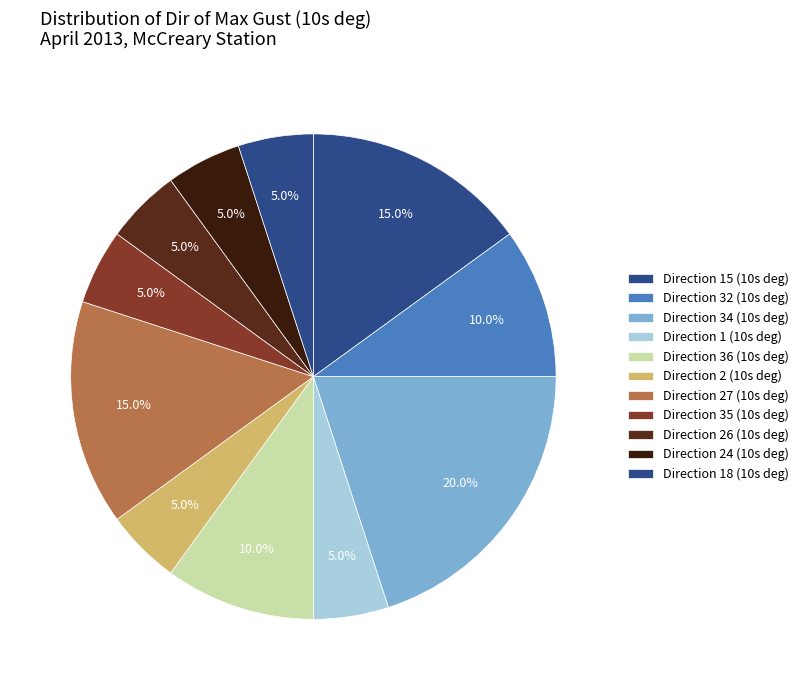

Is there a majority slice in this chart?

No